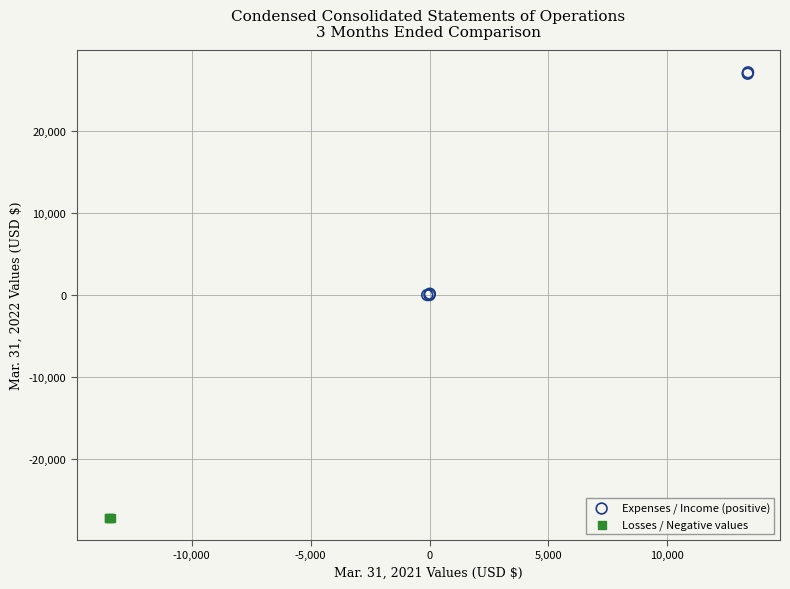

Which series has the widest spread of Y values?

Expenses / Income (positive)